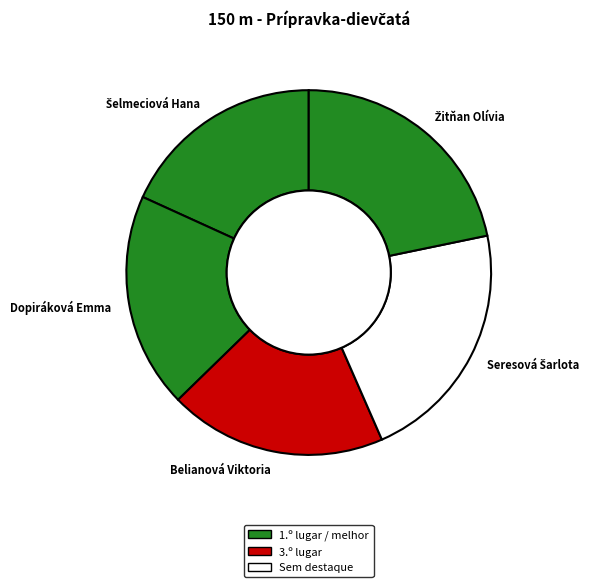

Does Dopiráková Emma account for over 50% of the chart?

No